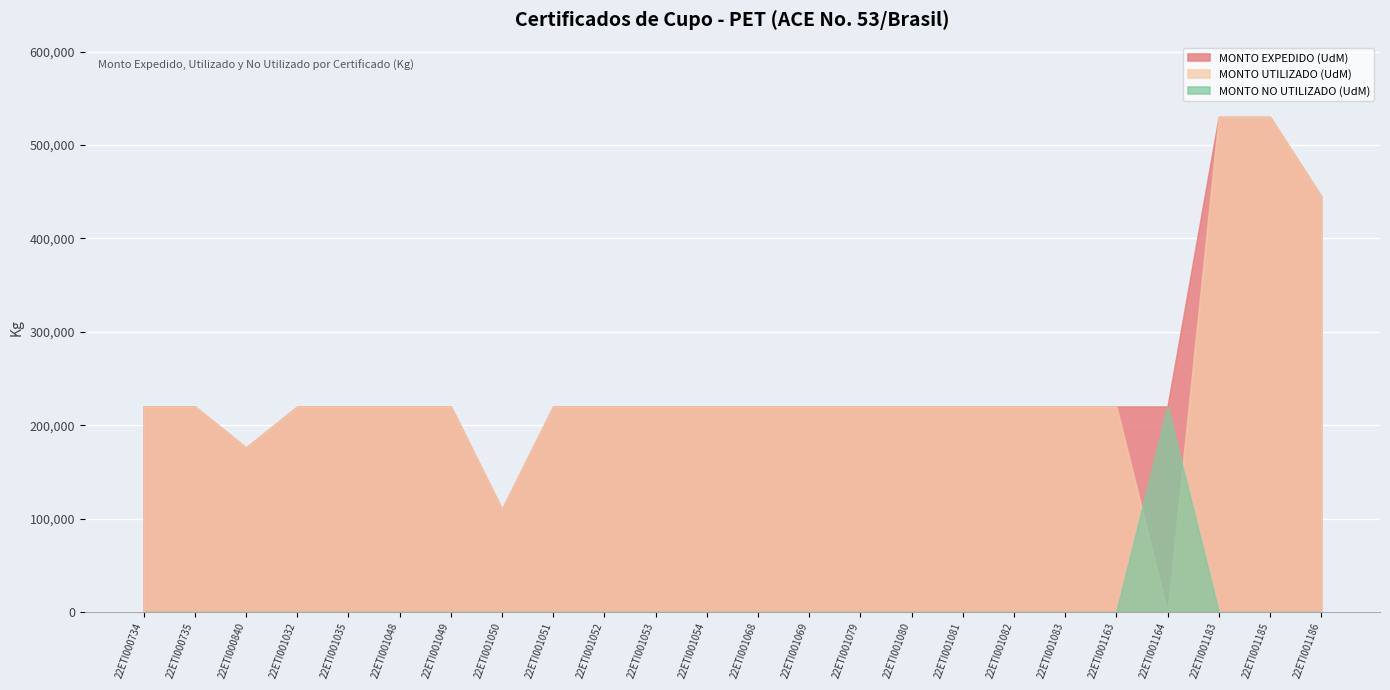

Where is MONTO EXPEDIDO (UdM) nearest to the value 320000?

22ETI000734